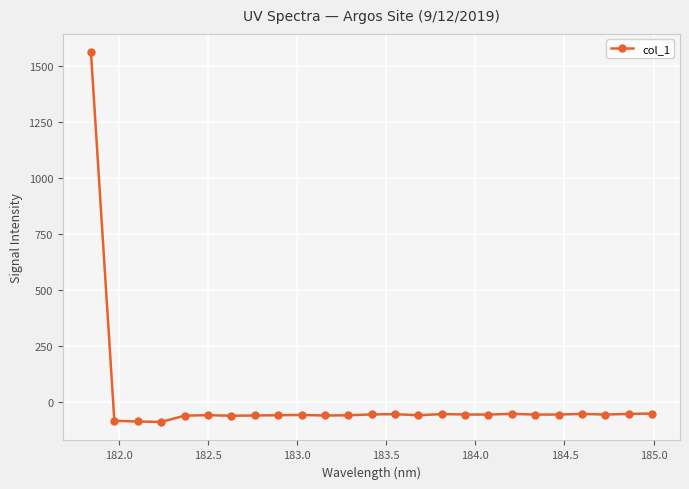

True or false: there are more than 0 points higher than both neighbors.

True